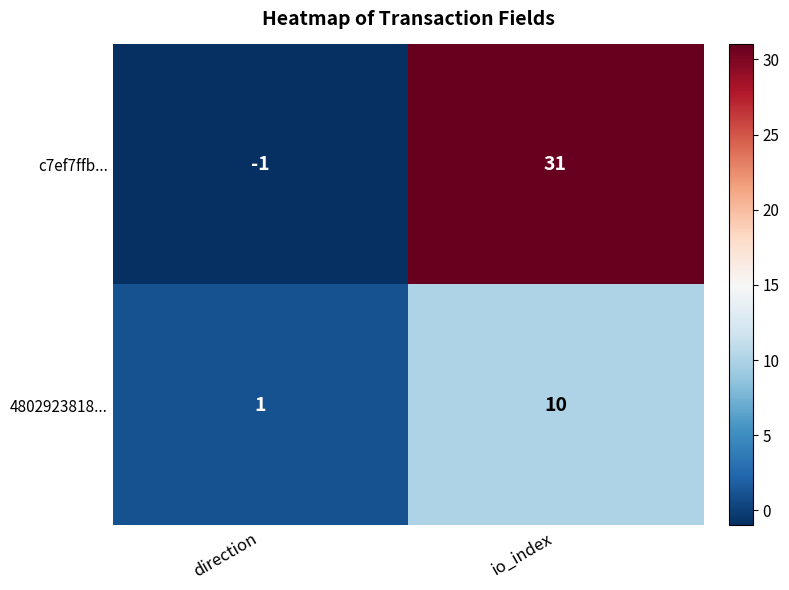

Rank the series by their average value, from lowest to highest.

4802923818..., c7ef7ffb...